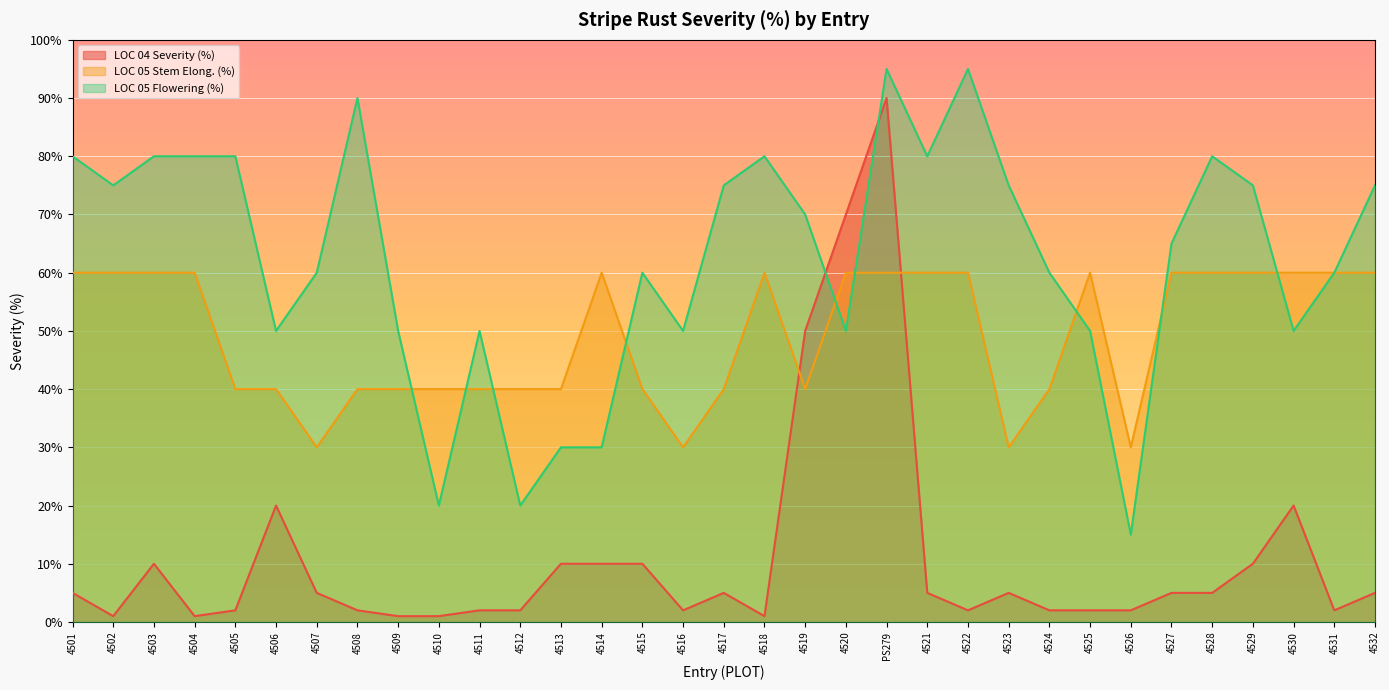

How many intersections are there between LOC 05 Stem Elong. (%) and LOC 04 Severity (%)?

2